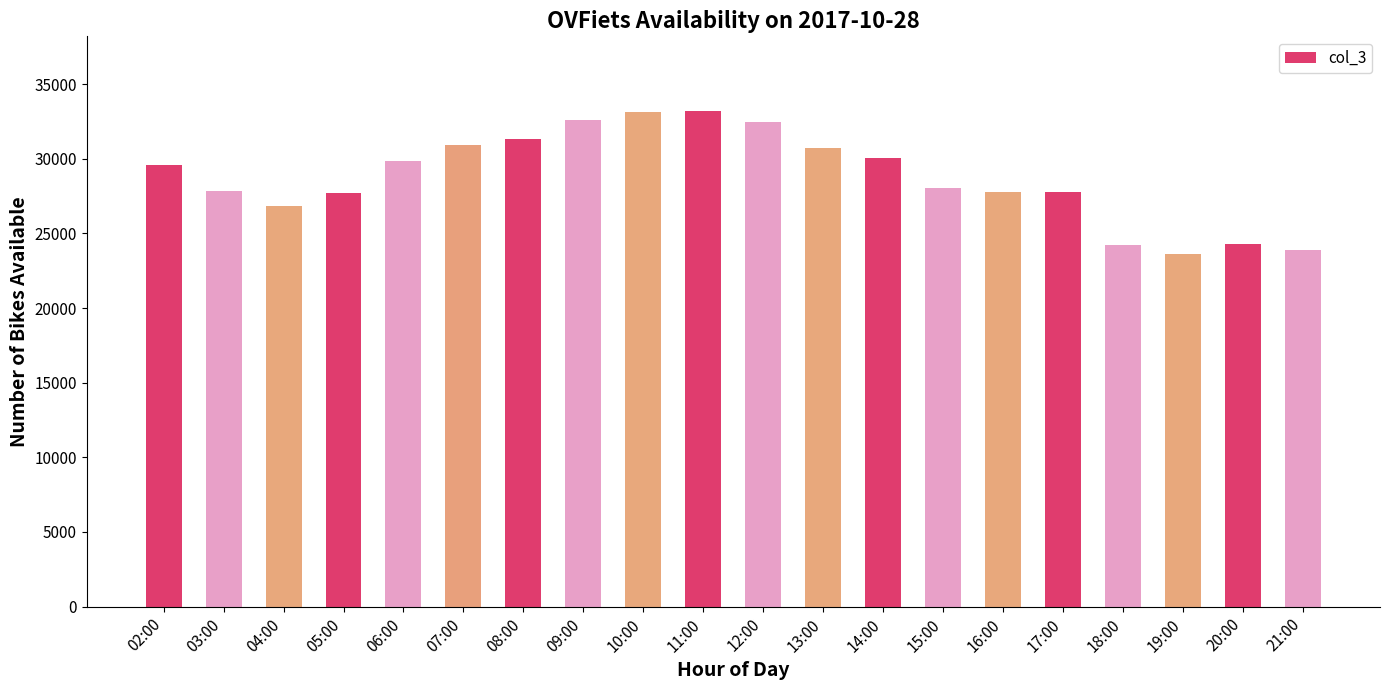

How many distinct data groups are displayed?

1